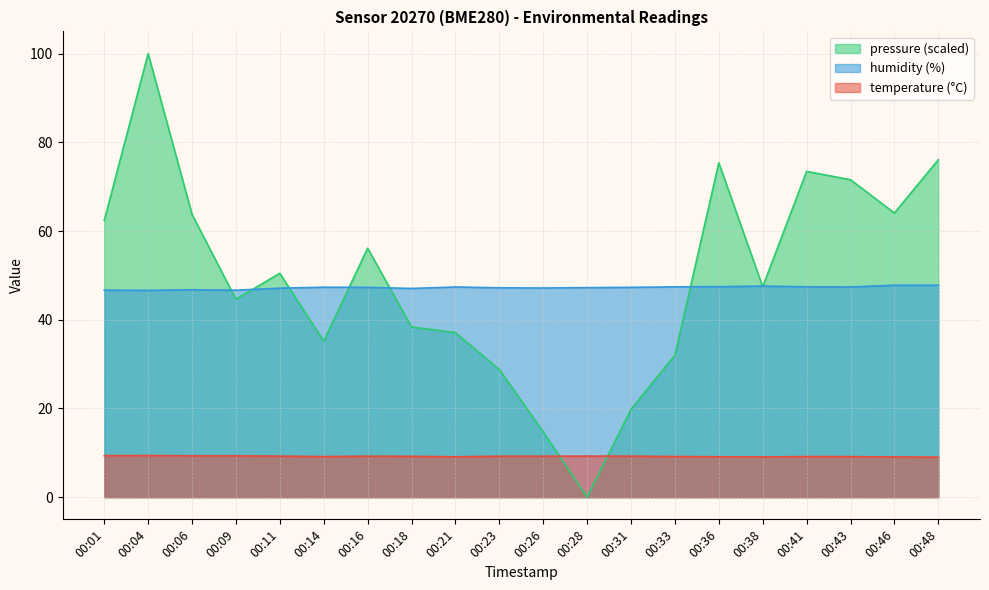

Which label corresponds to the smallest value in the chart?

00:28